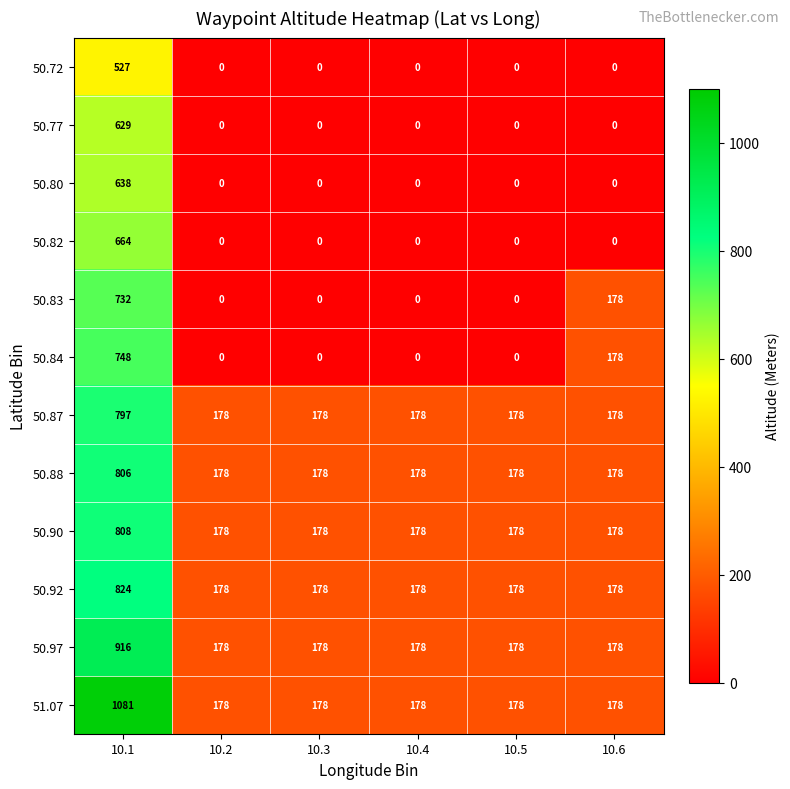

True or false: 50.72 has a value of 798 at 10.1.

False